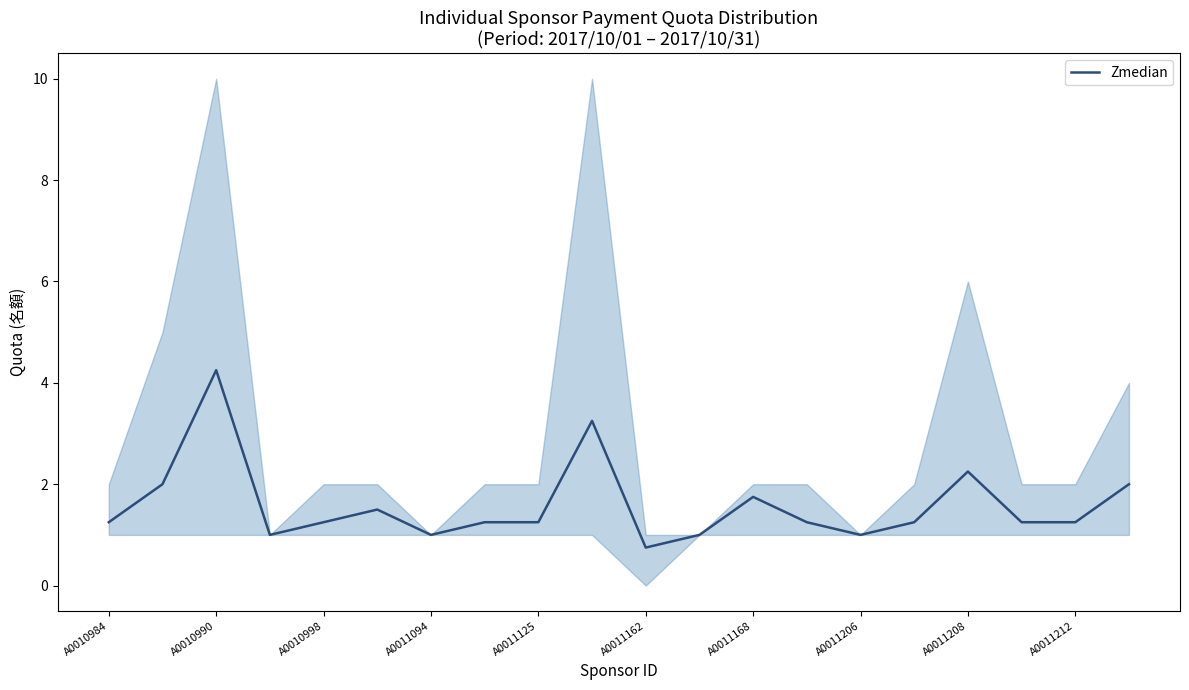

True or false: Zmedian has a value of 1.8 at A0011168.

True